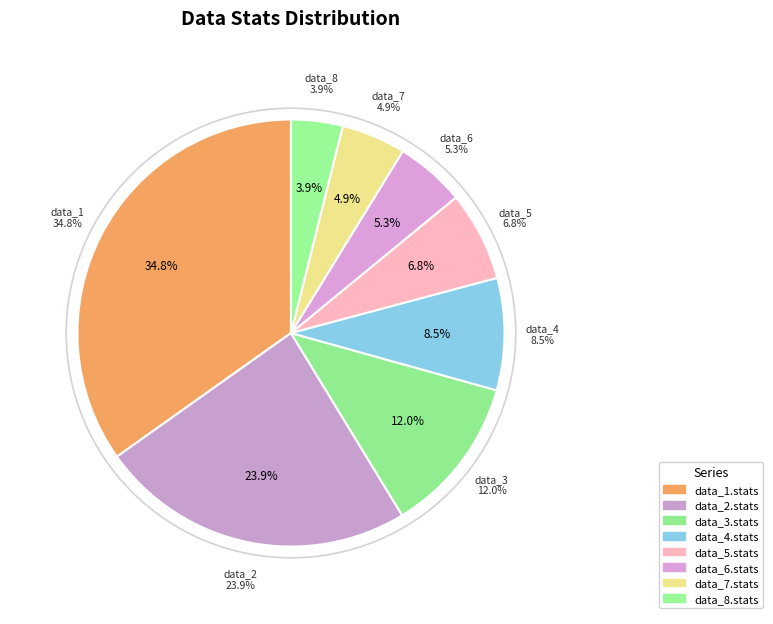

Is it true that data_5.stats is 1% of the pie?

False